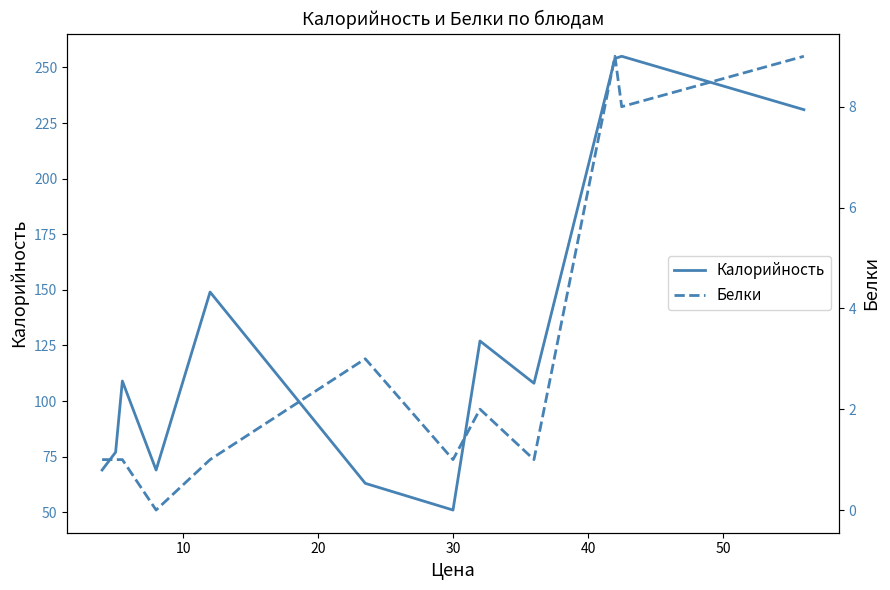

List the series in order of their peak value, highest first.

Калорийность, Белки